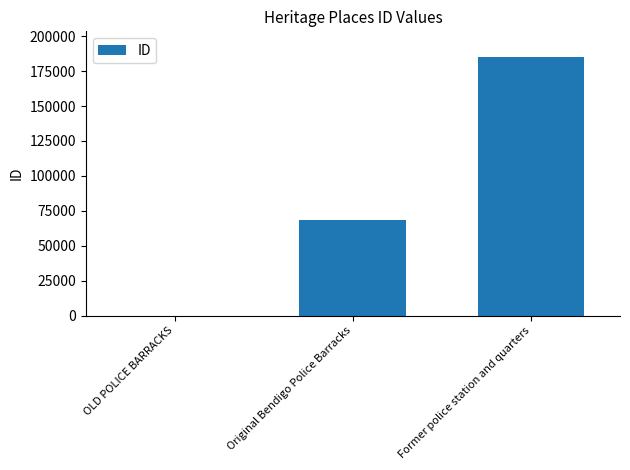

What is the difference between the values at Original Bendigo Police Barracks and OLD POLICE BARRACKS?

68274